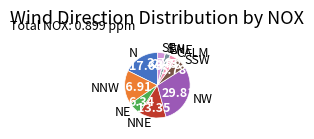

Is there any slice that represents more than half of the pie?

No